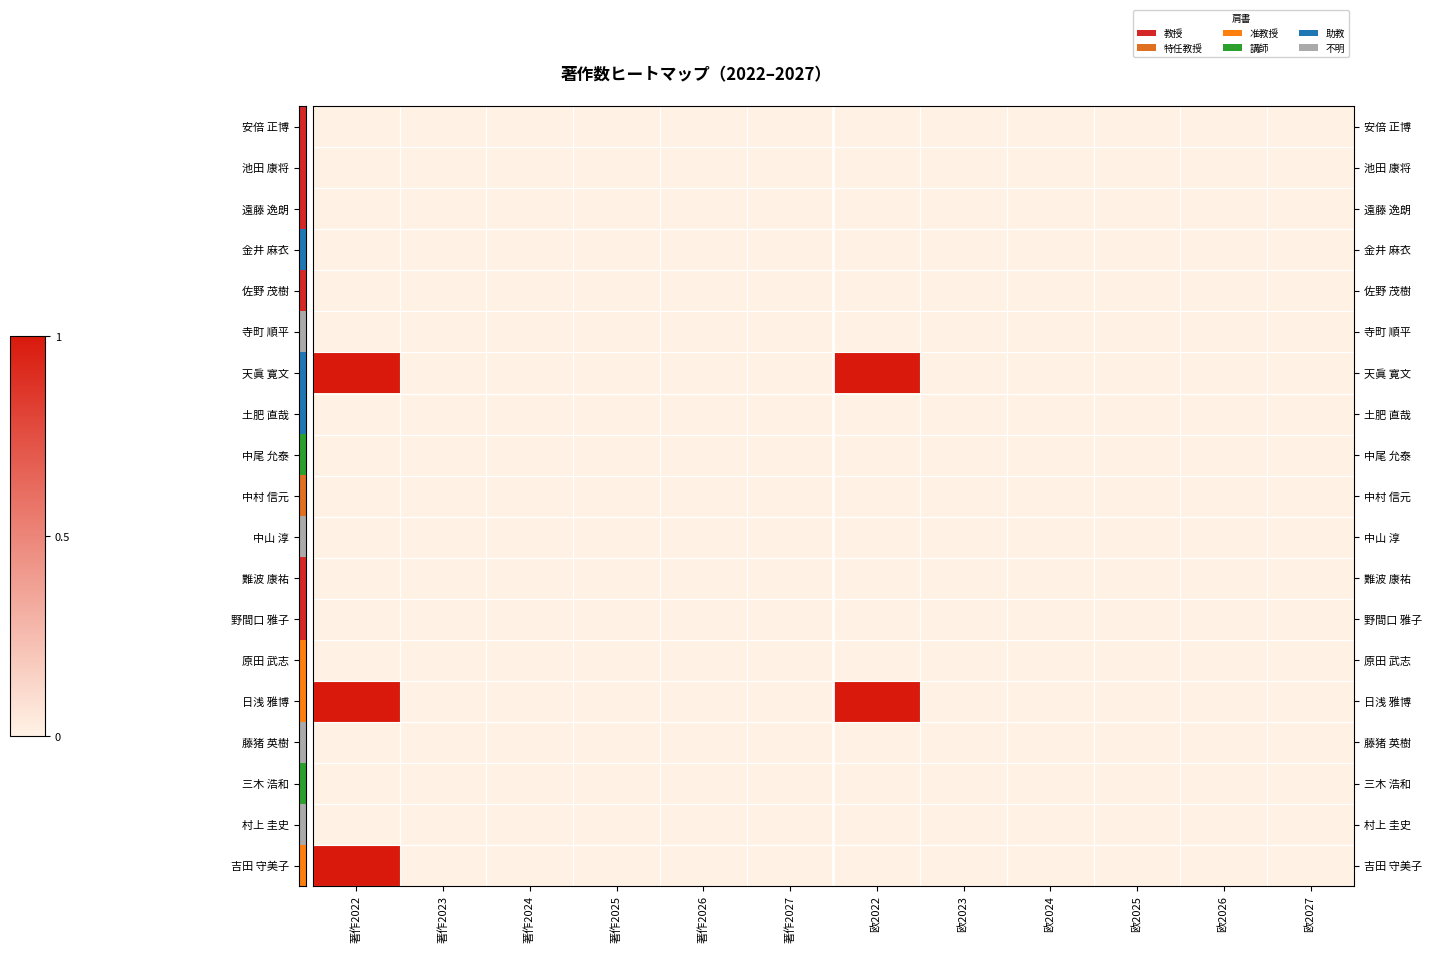

At how many categories does at least one series exceed 0?

2